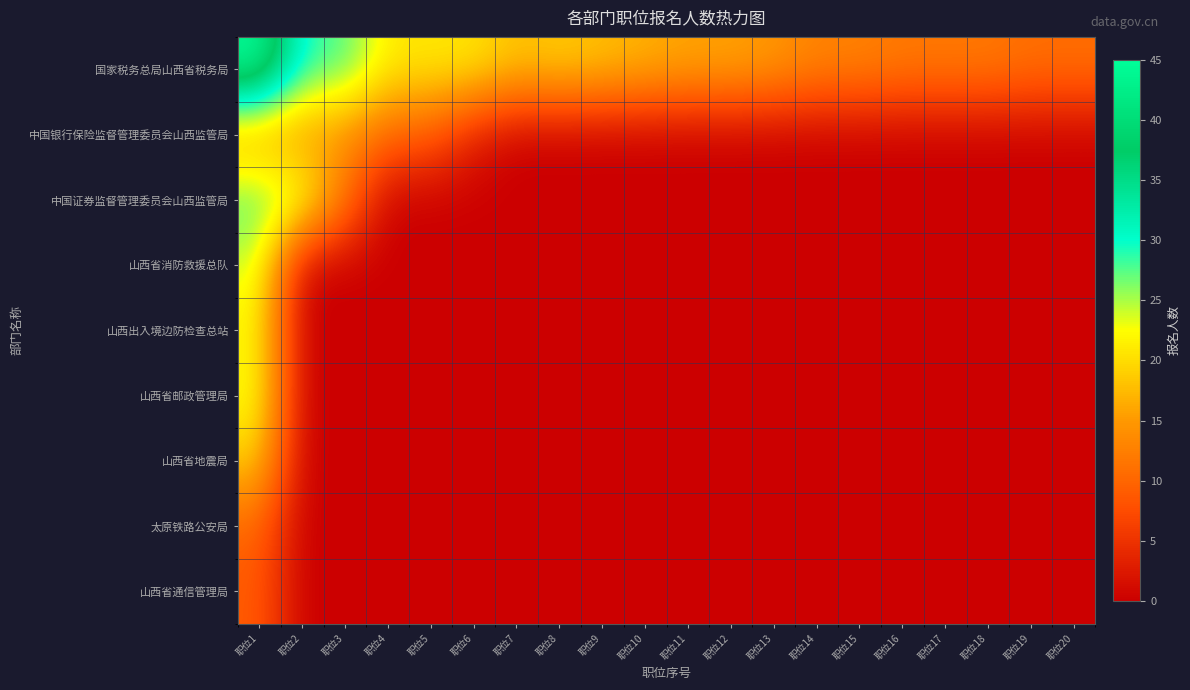

How many distinct data groups are displayed?

9